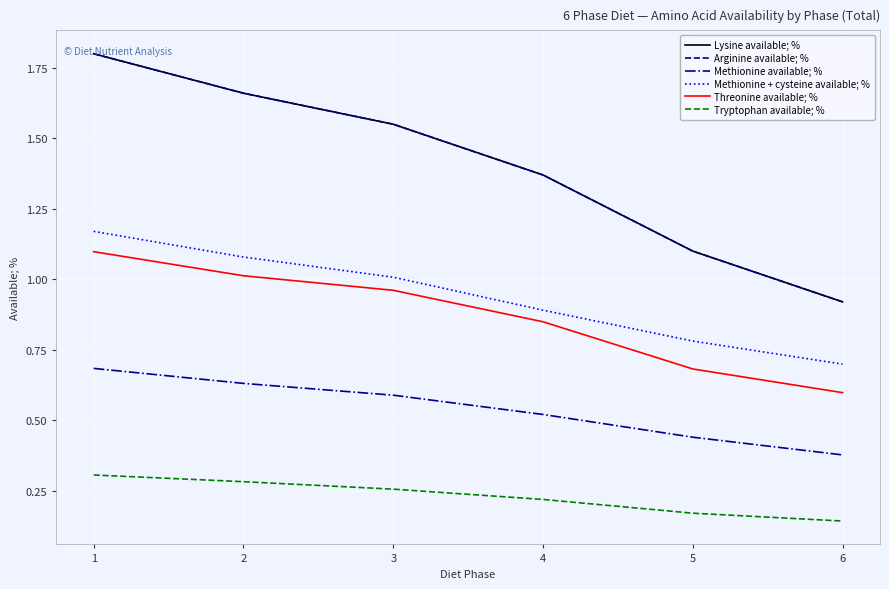

Which label corresponds to the largest value in the chart?

1